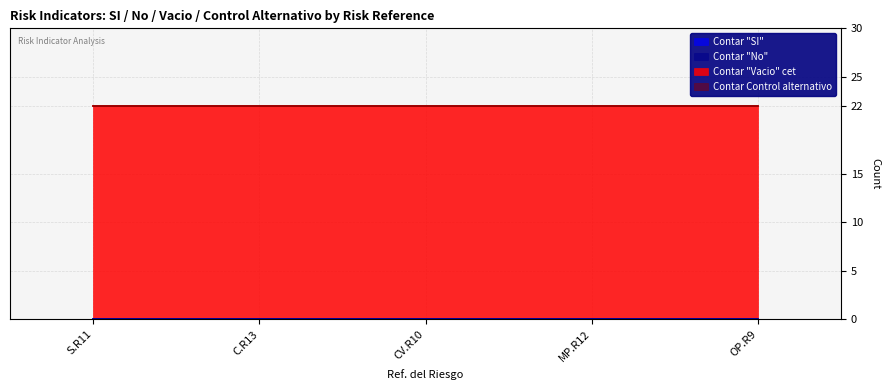

Rank the categories by Contar "SI" value from highest to lowest.

S.R11, C.R13, CV.R10, MP.R12, OP.R9